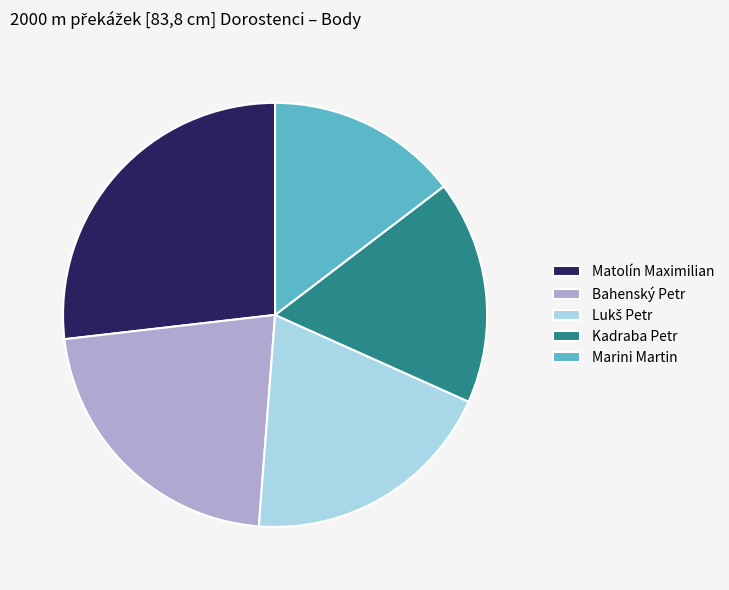

Combined, do Bahenský Petr and Kadraba Petr account for over 50%?

No